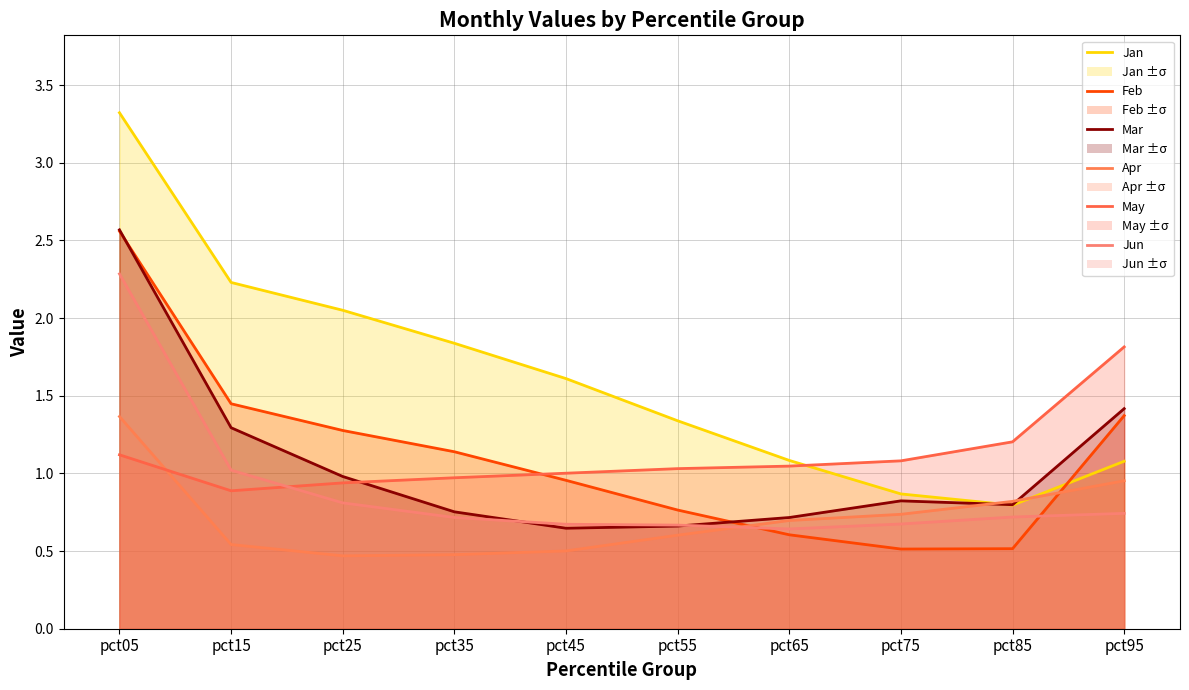

Reading left to right, transcribe all the data shown in this chart.

Jan: pct05=3.3	pct15=2.2	pct25=2.1	pct35=1.8	pct45=1.6	pct55=1.3	pct65=1.1	pct75=0.9	pct85=0.8	pct95=1.1
Feb: pct05=2.6	pct15=1.4	pct25=1.3	pct35=1.1	pct45=1.0	pct55=0.8	pct65=0.6	pct75=0.5	pct85=0.5	pct95=1.4
Mar: pct05=2.6	pct15=1.3	pct25=1.0	pct35=0.8	pct45=0.6	pct55=0.7	pct65=0.7	pct75=0.8	pct85=0.8	pct95=1.4
Apr: pct05=1.4	pct15=0.5	pct25=0.5	pct35=0.5	pct45=0.5	pct55=0.6	pct65=0.7	pct75=0.7	pct85=0.8	pct95=1.0
May: pct05=1.1	pct15=0.9	pct25=0.9	pct35=1.0	pct45=1.0	pct55=1.0	pct65=1.0	pct75=1.1	pct85=1.2	pct95=1.8
Jun: pct05=2.3	pct15=1.0	pct25=0.8	pct35=0.7	pct45=0.7	pct55=0.7	pct65=0.6	pct75=0.7	pct85=0.7	pct95=0.7